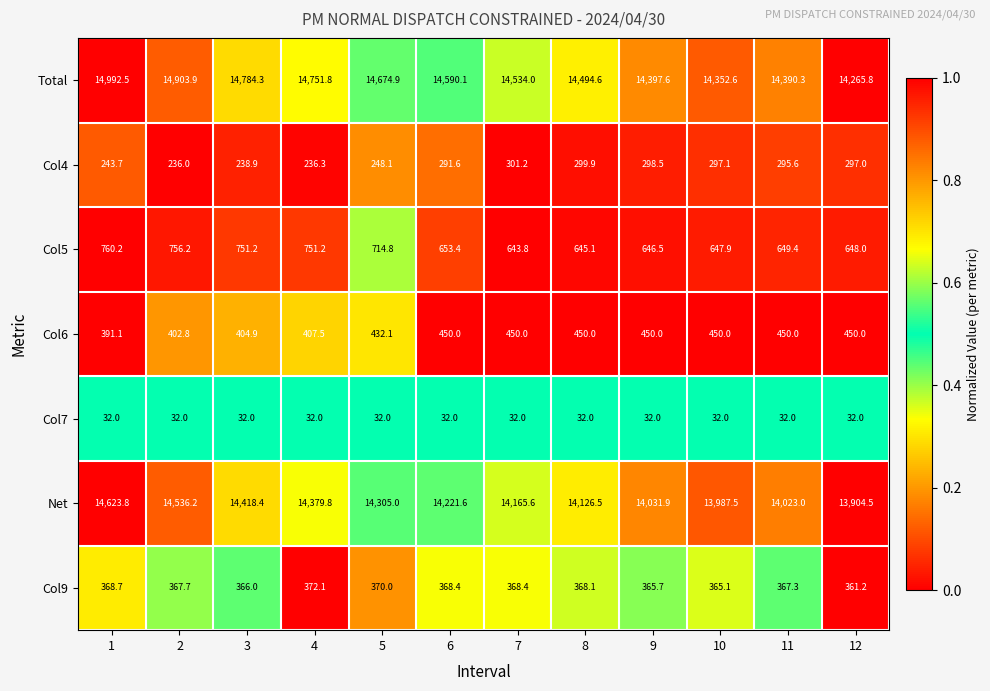

Rank the categories by Total value from lowest to highest.

12, 10, 11, 9, 8, 7, 6, 5, 4, 3, 2, 1